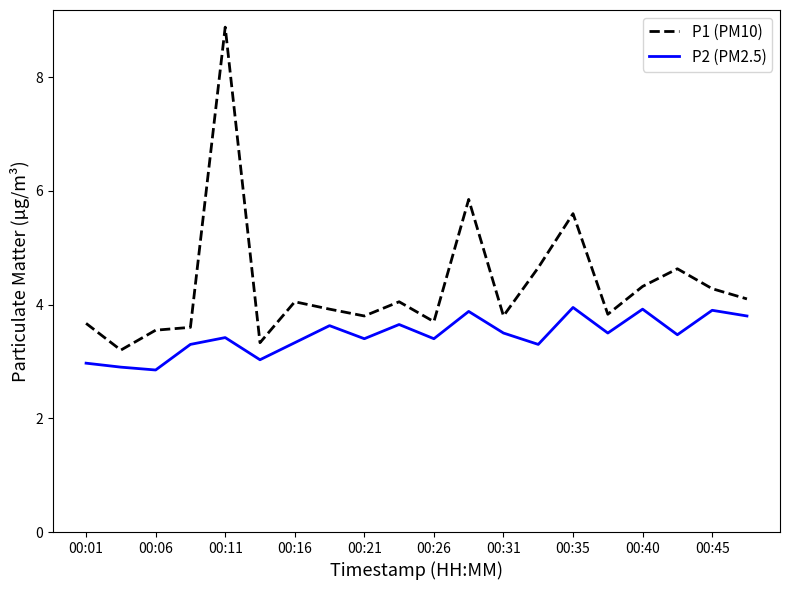

What is the lowest value of the P2 (PM2.5) series?

2.9